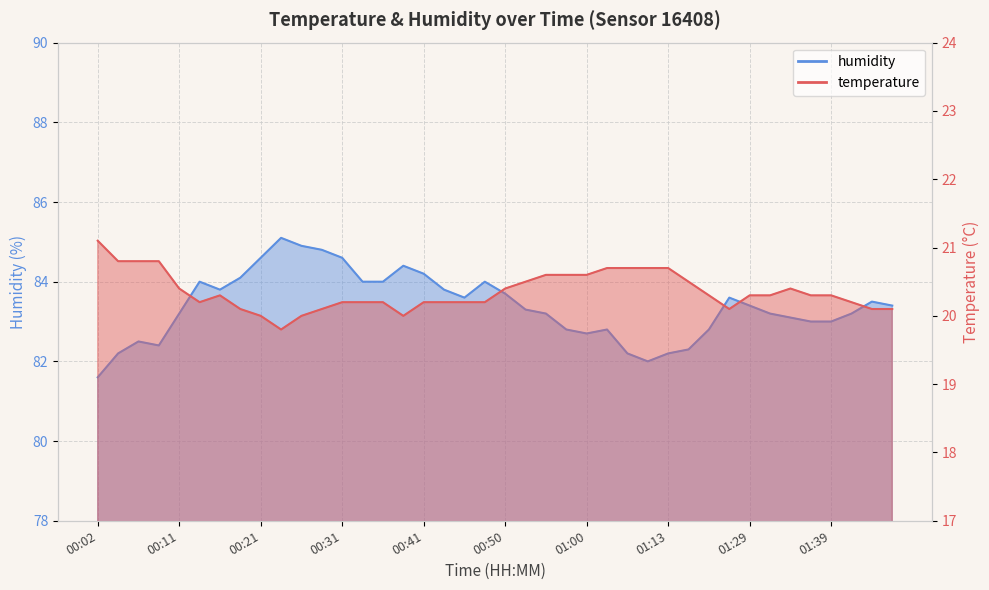

The temperature series shows 31.4 at 00:09. True or false?

False